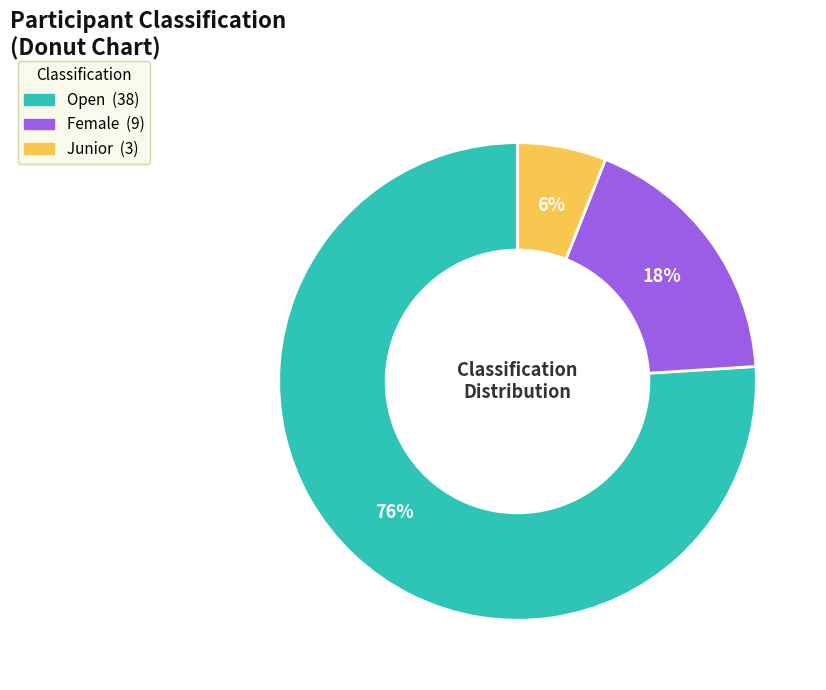

What percentage is the Open slice, to the nearest percent?

76%